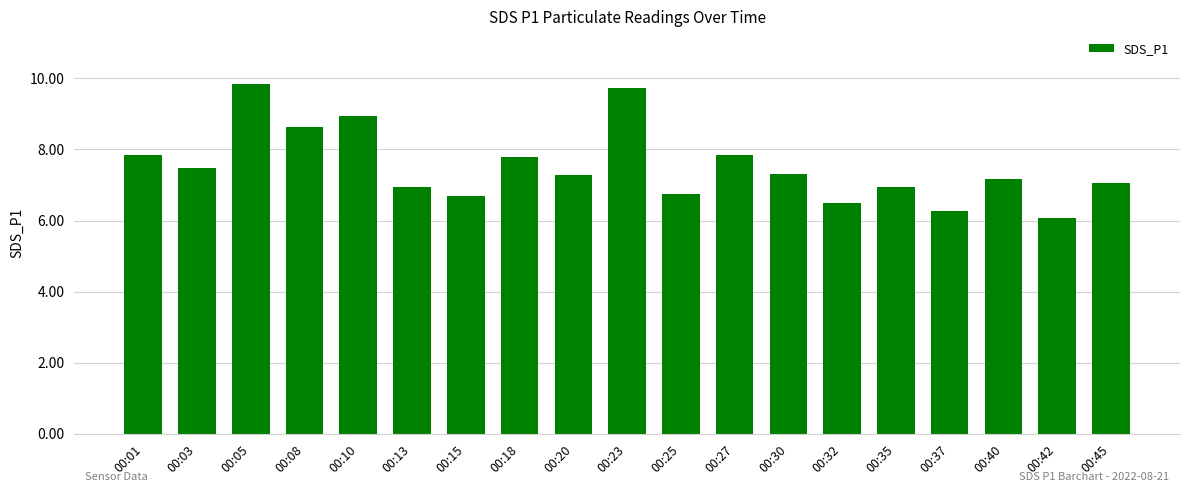

The value at 00:45 is 7.0. True or false?

True